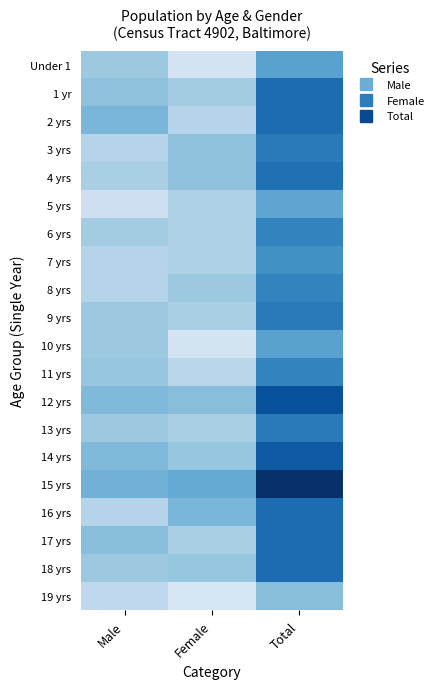

Which series has the largest total across all categories?

15 yrs